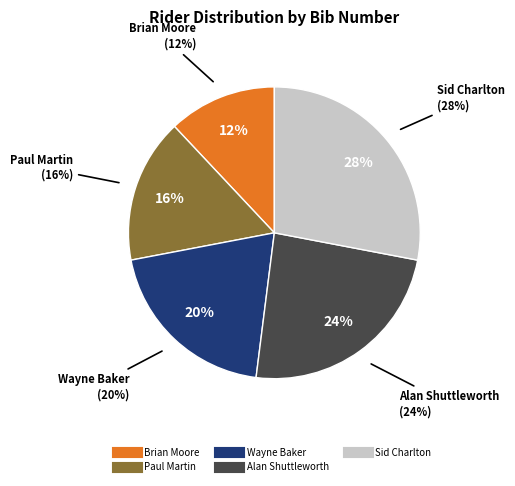

Which slice is the largest?

Sid Charlton
(bib 7)